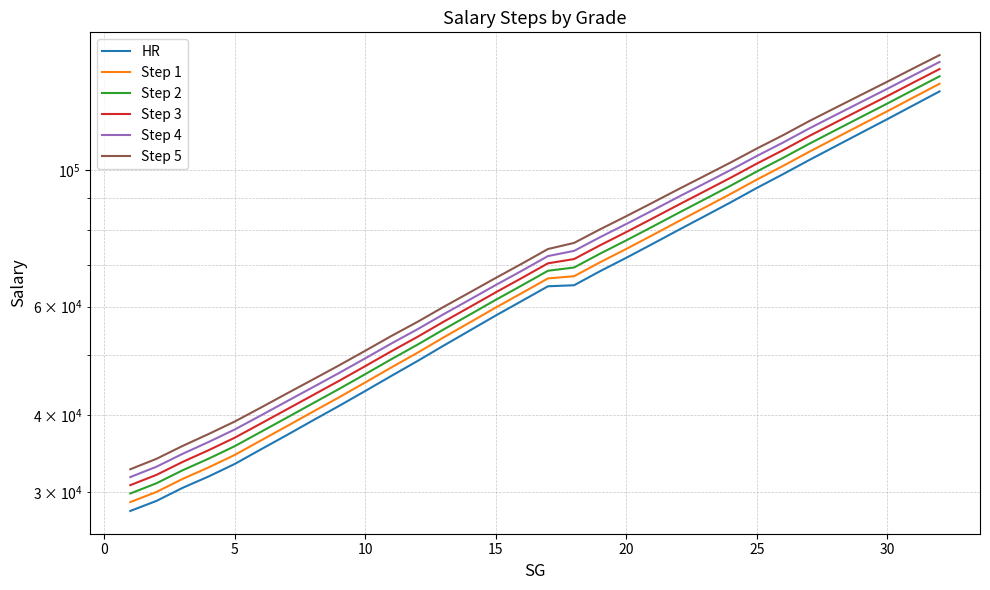

How many distinct data groups are displayed?

6